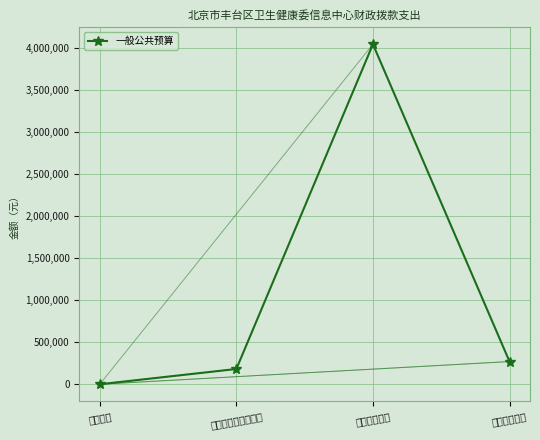

Which category has the highest value across all series?

卫生健康支出